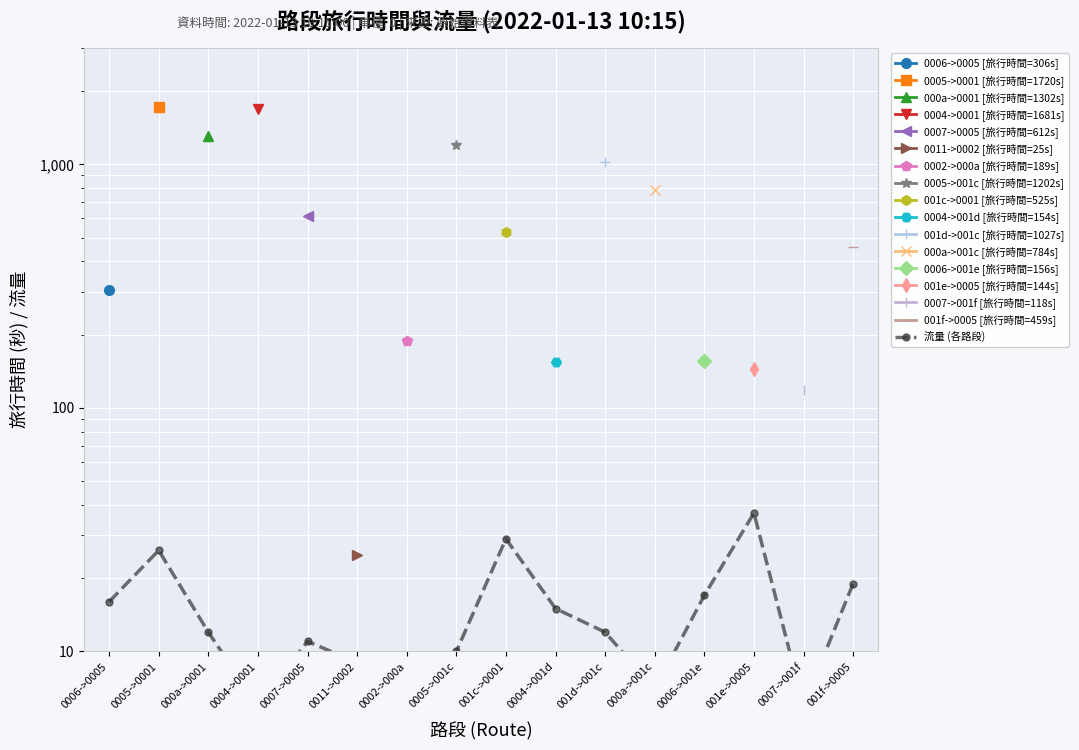

Approximately how many times larger is the value at 001d->001c compared to 0007->0005?

1.1